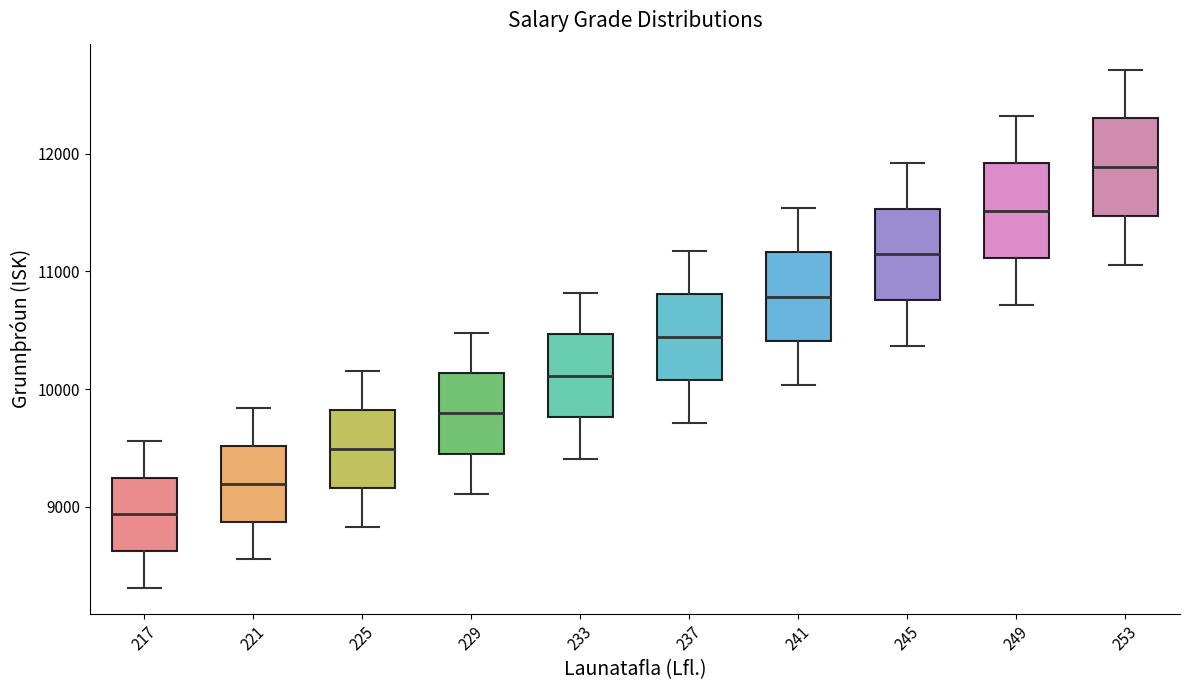

Where is the lower edge of the box at x = 229 on the y-axis? The values are not printed on the chart, so give them approximately, as read against the axis.

9500